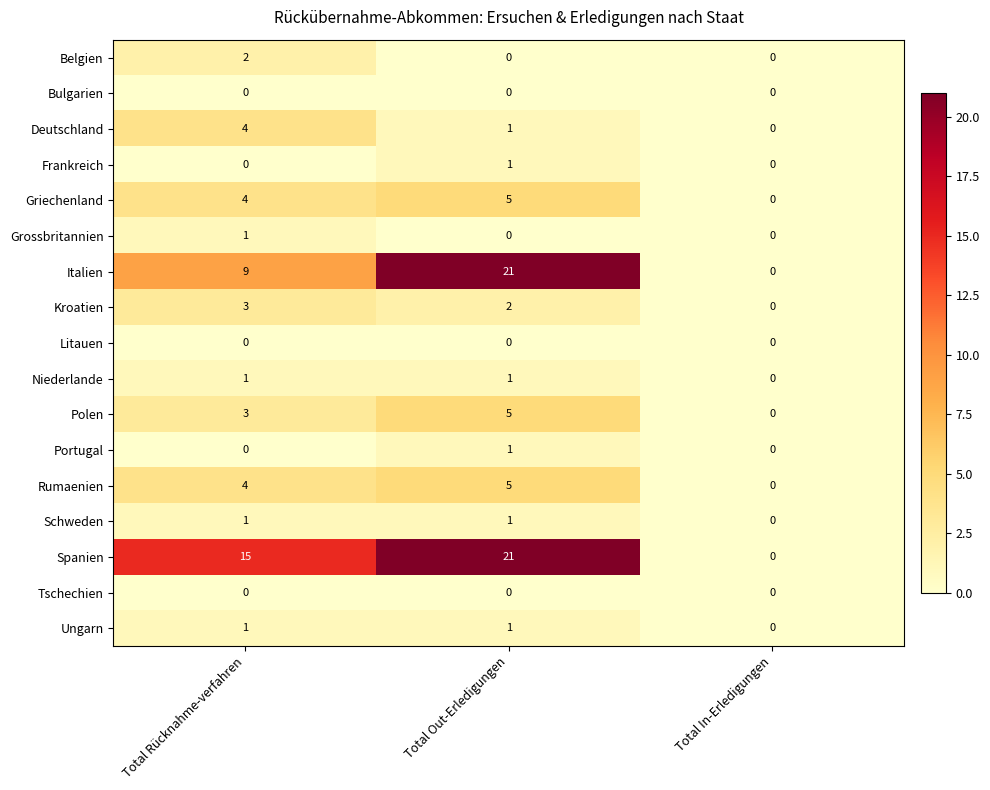

What value does the Italien series have at Total Rücknahme-verfahren, to the nearest 5?

10